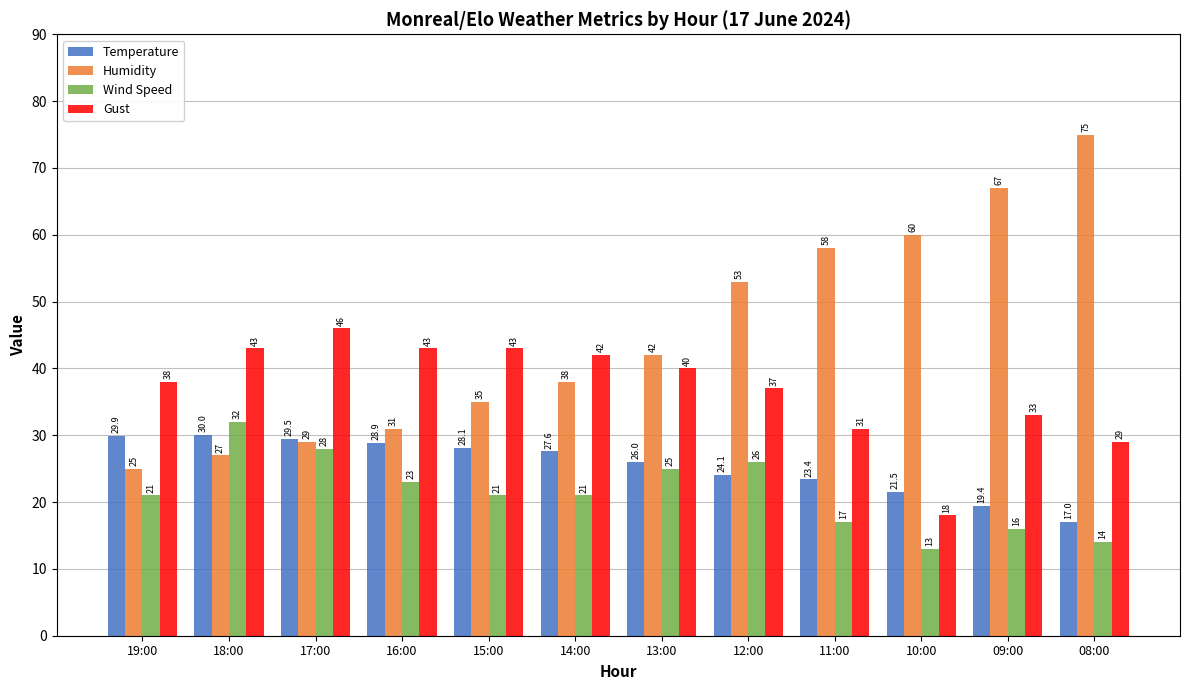

At 14:00, list the series in order from smallest to largest.

Wind Speed, Temperature, Humidity, Gust